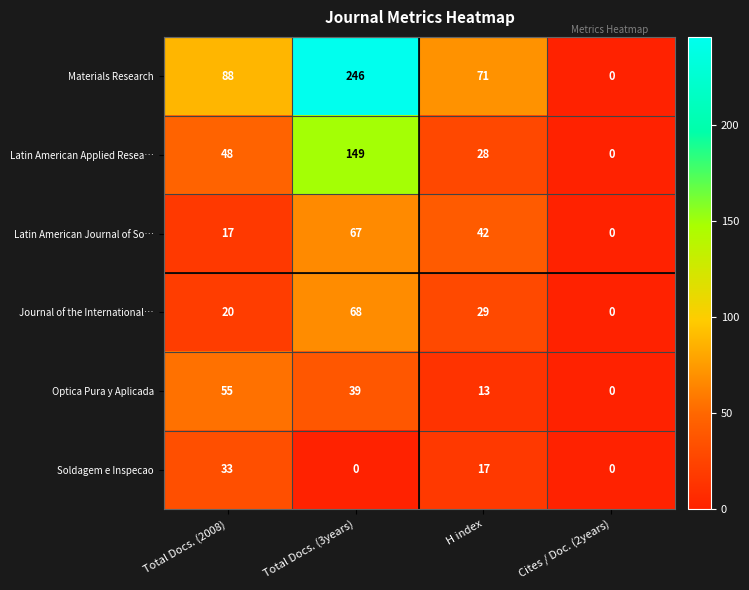

How many Latin American Journal of So… values are between 17 and 67?

3